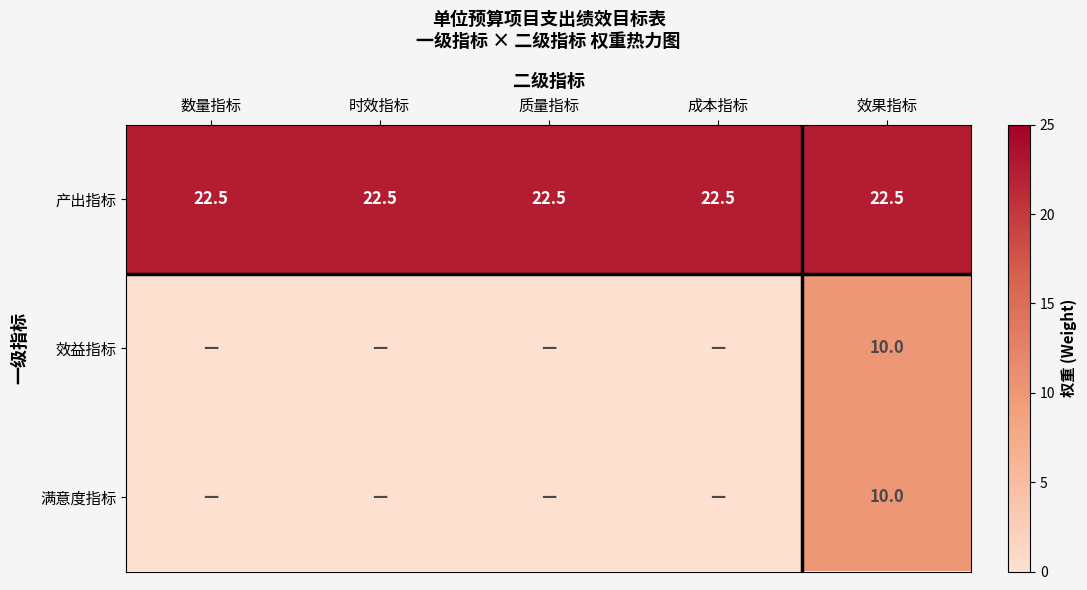

What is the difference between the highest and lowest values at 效果指标?

12.5